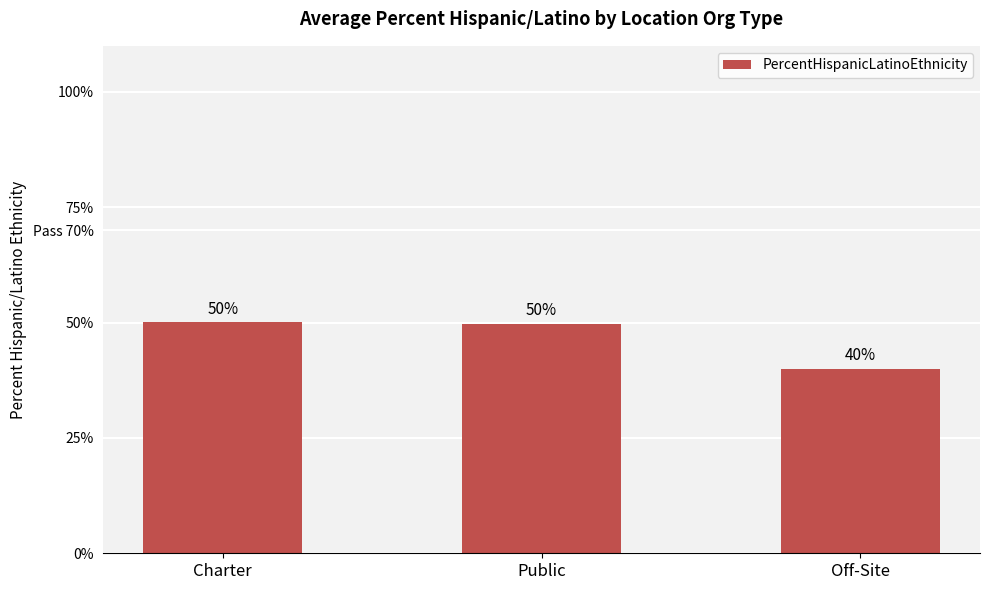

List the labels in order of value, smallest first.

Off-Site, Public, Charter